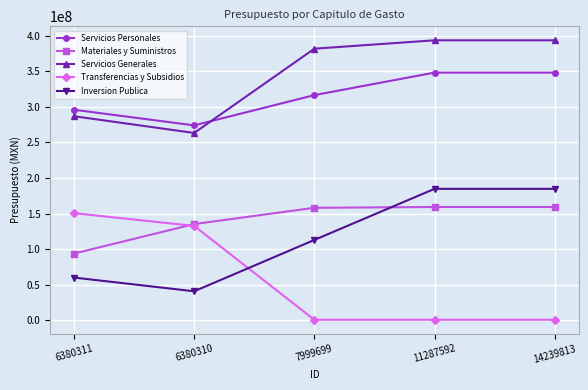

Read the Inversion Publica value at 6380311, to the nearest 10.

60000000